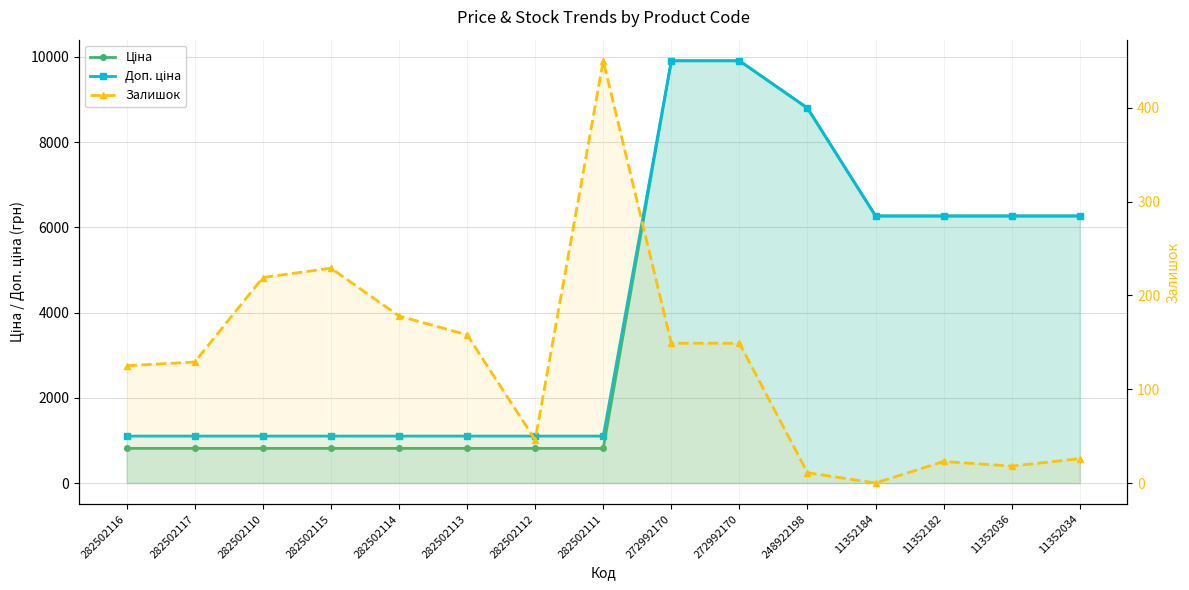

Is it true that Залишок equals 15.9 at 11352182?

False